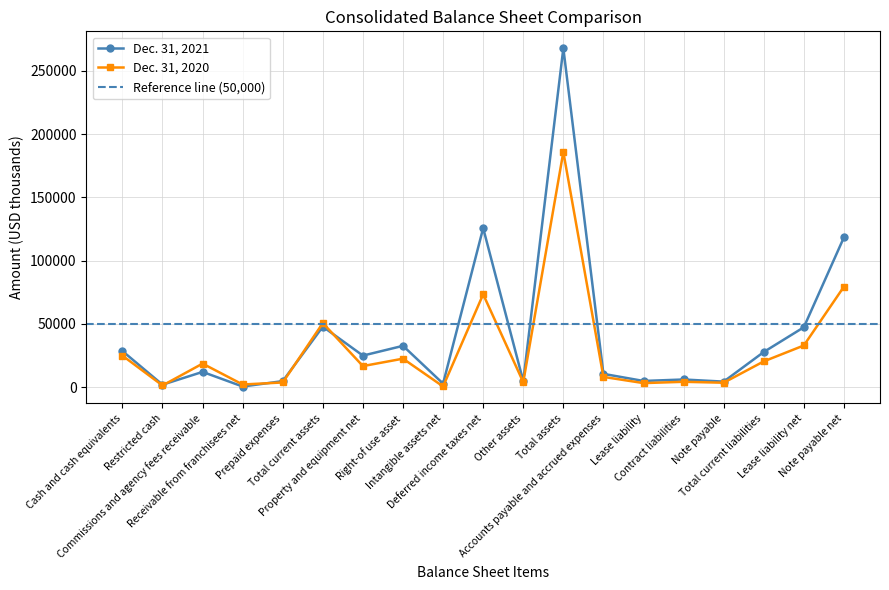

List the series in order of their peak value, highest first.

Dec. 31, 2021, Dec. 31, 2020